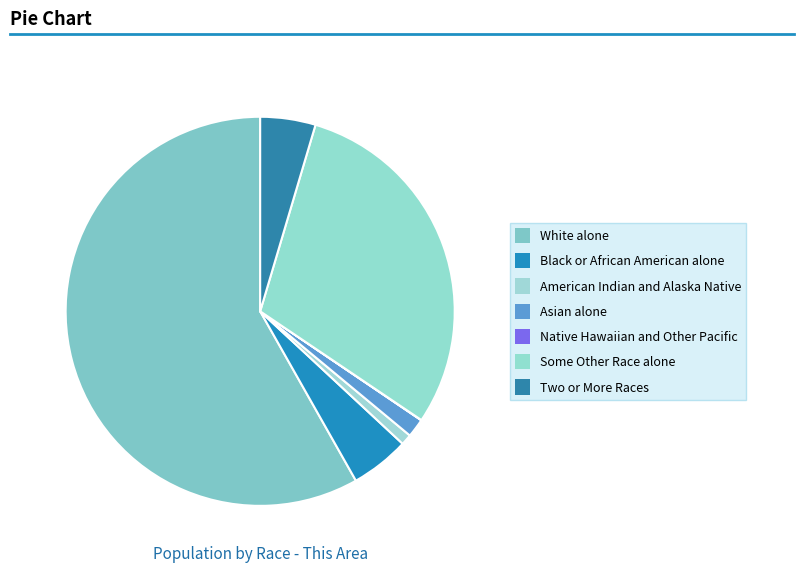

Is White alone the majority of the pie?

Yes